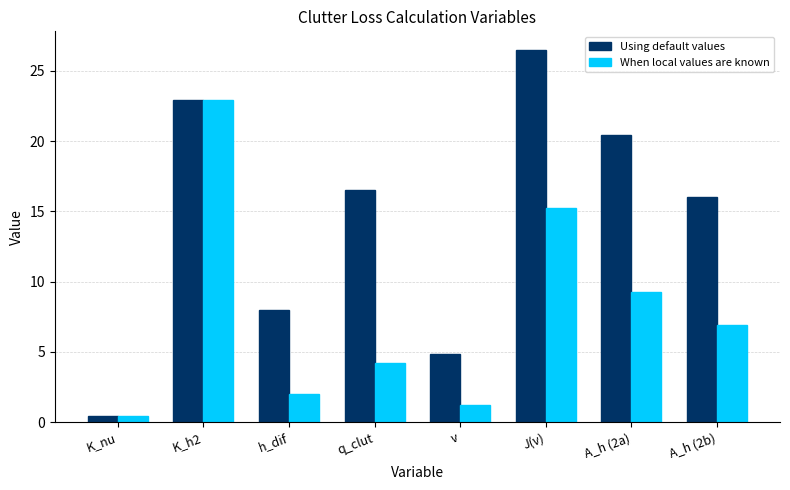

What is the maximum value for Using default values?

26.5